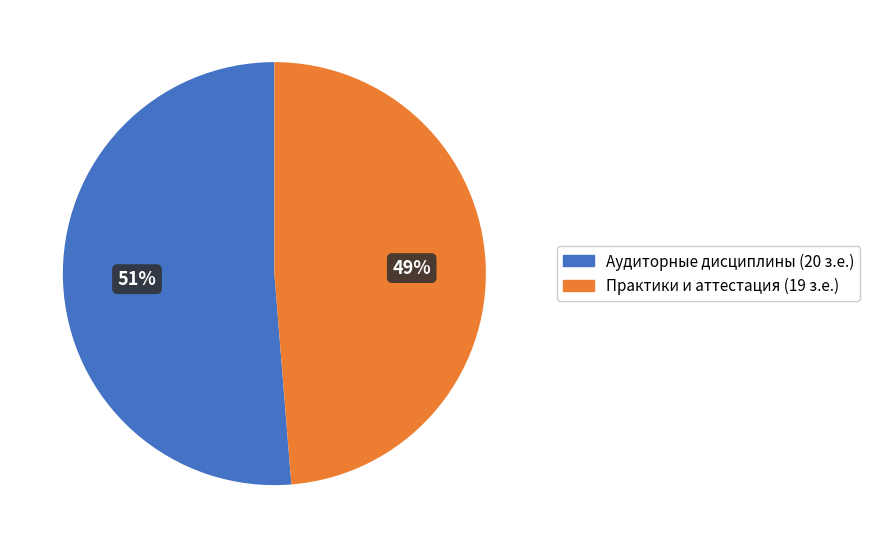

How many segments does this pie chart have?

2